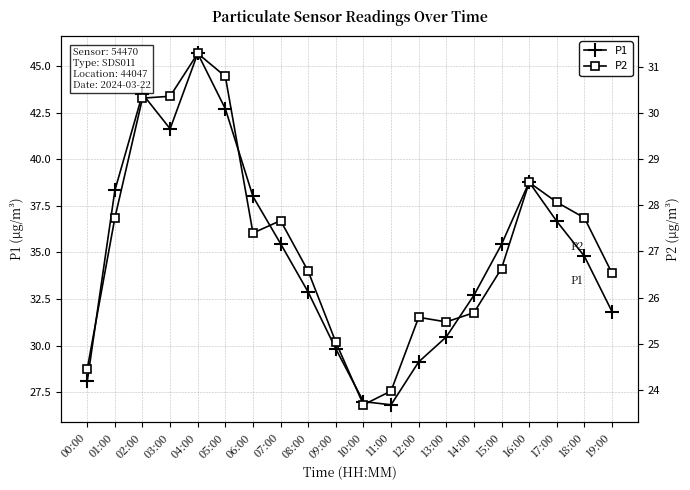

Which has a higher value, 08:00 or 16:00?

16:00